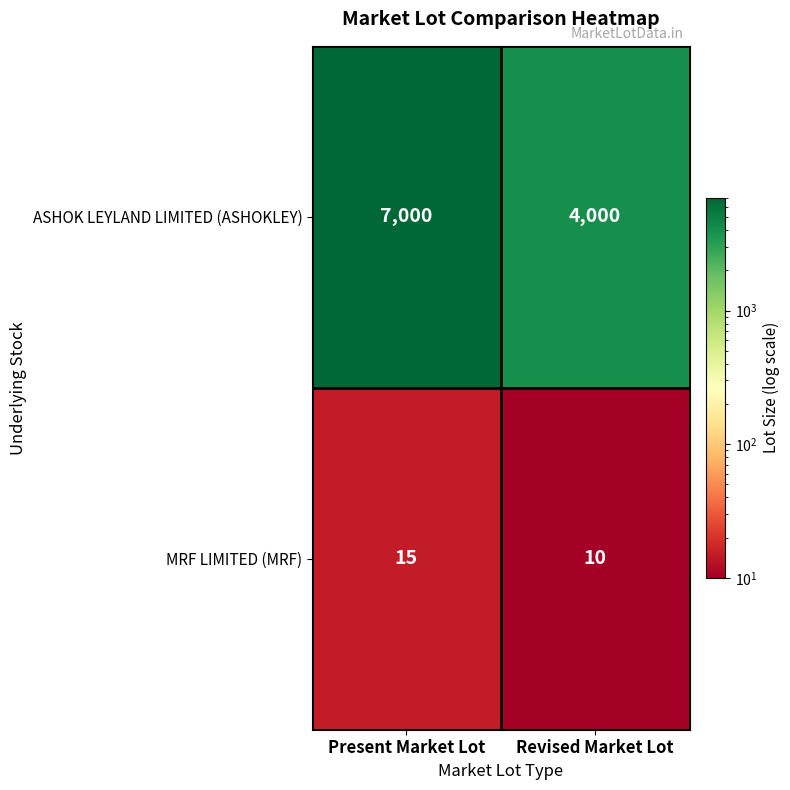

What is the difference between the ASHOK LEYLAND LIMITED (ASHOKLEY) values at Present Market Lot and Revised Market Lot?

3000